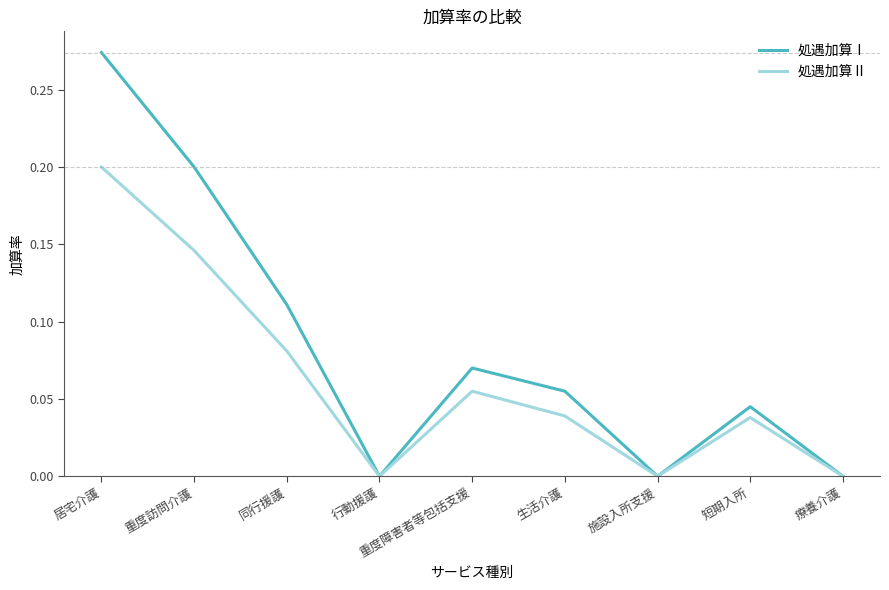

List the series in order of their peak value, lowest first.

処遇加算Ⅱ, 処遇加算Ⅰ